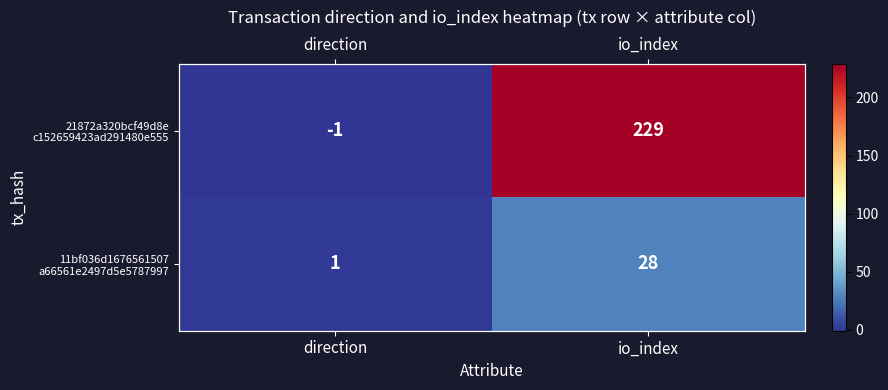

At which category does the chart reach its minimum across all series?

direction